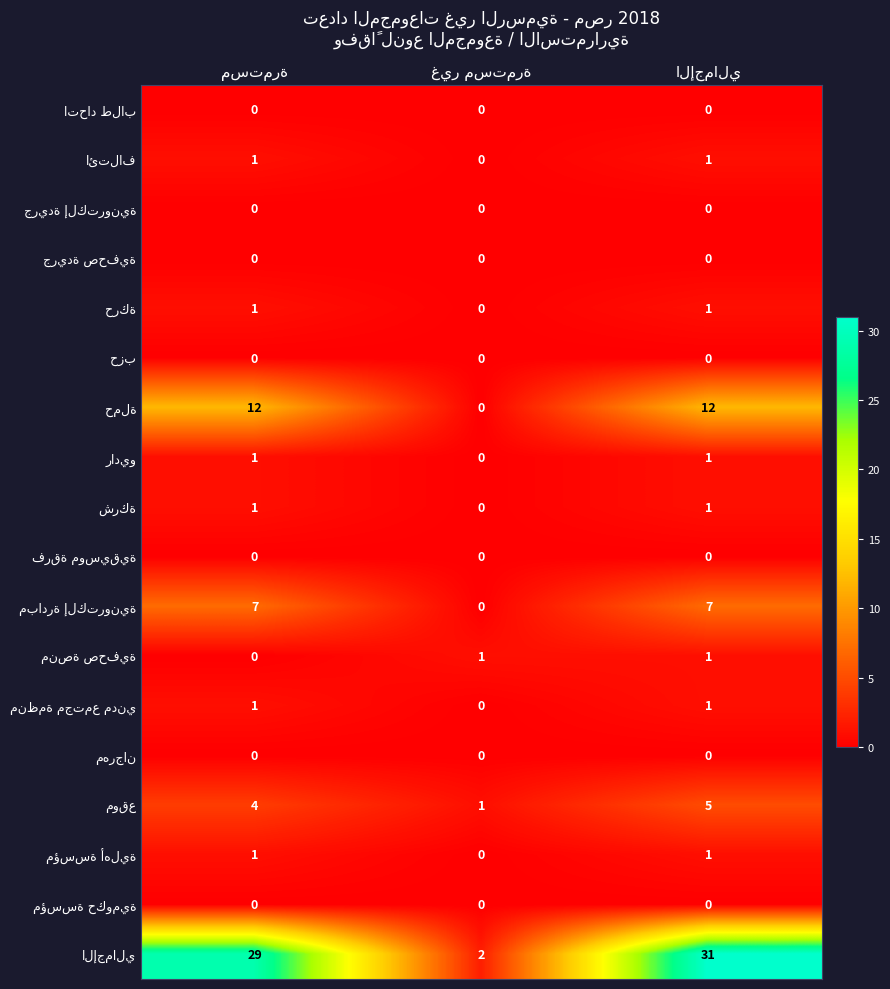

What is the greatest value displayed?

31